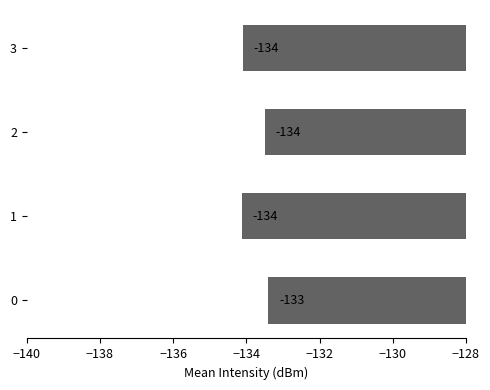

Are the bars horizontal?

Yes